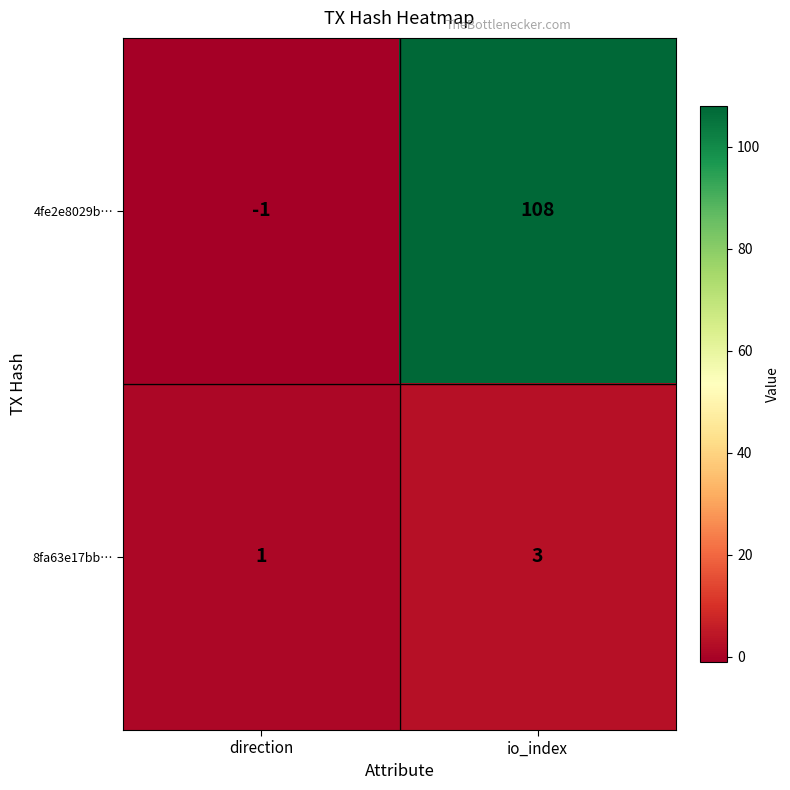

Which series changed the most between direction and io_index?

4fe2e8029b…